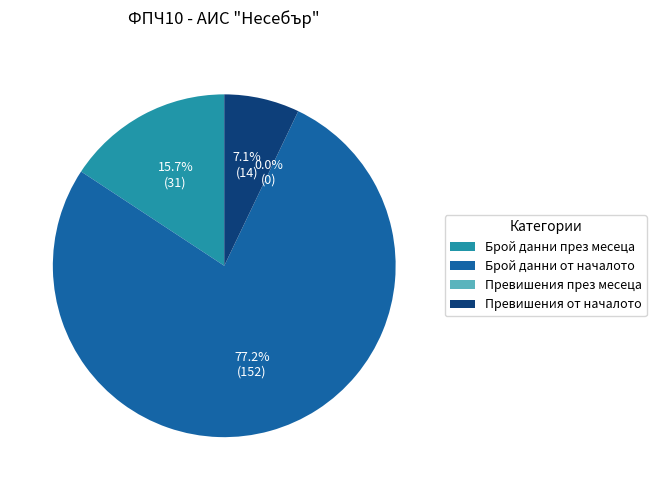

Which slice represents more than half of the pie?

Брой данни от началото